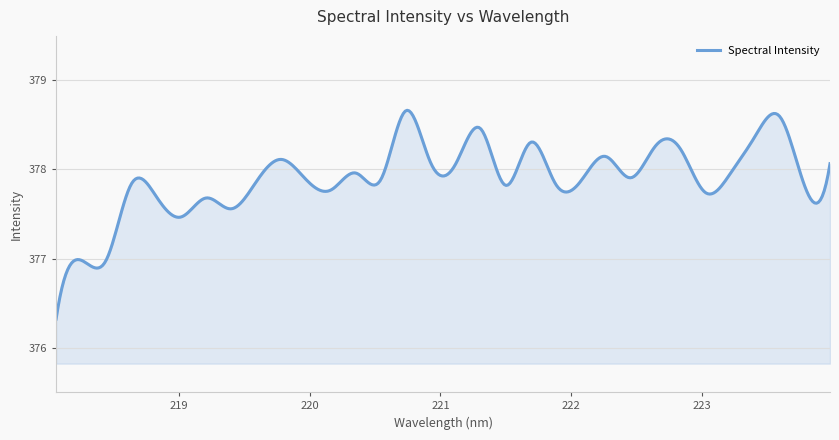

What is the difference between the maximum and minimum values?

2.3